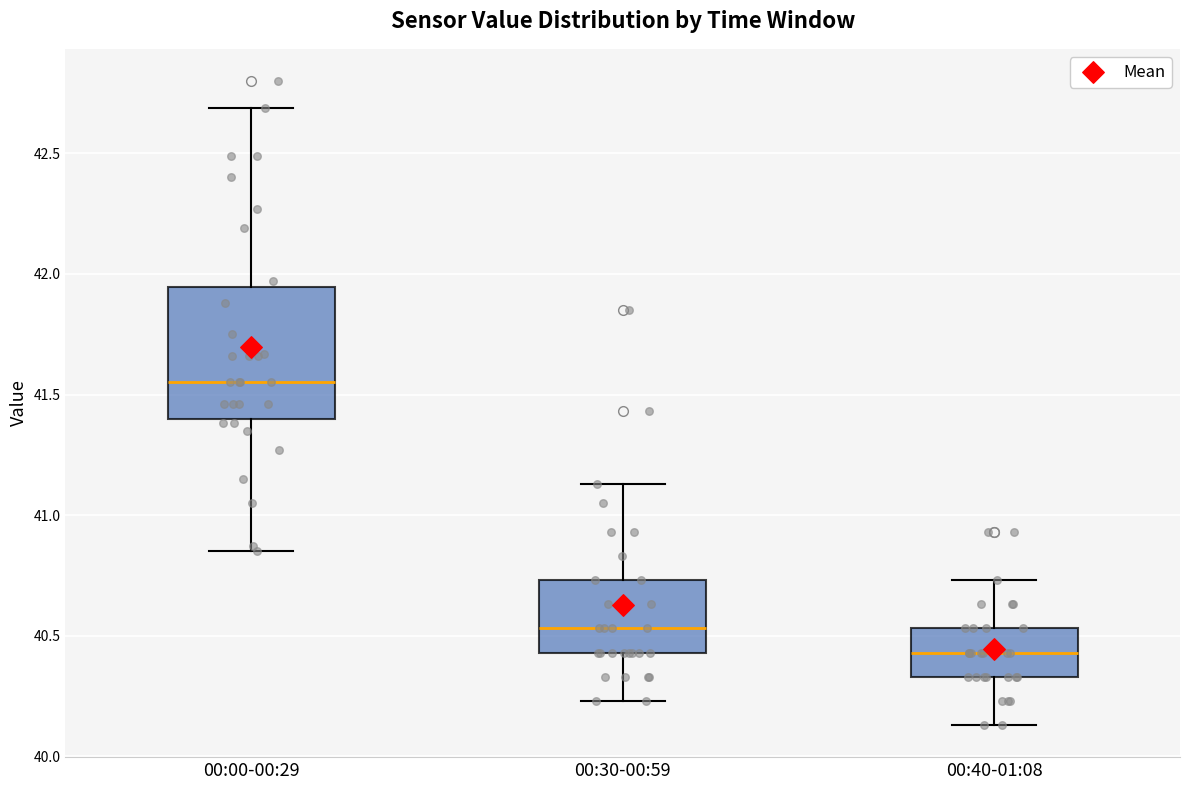

Which box is the tallest, from its lower edge to its upper edge?

00:00-00:29